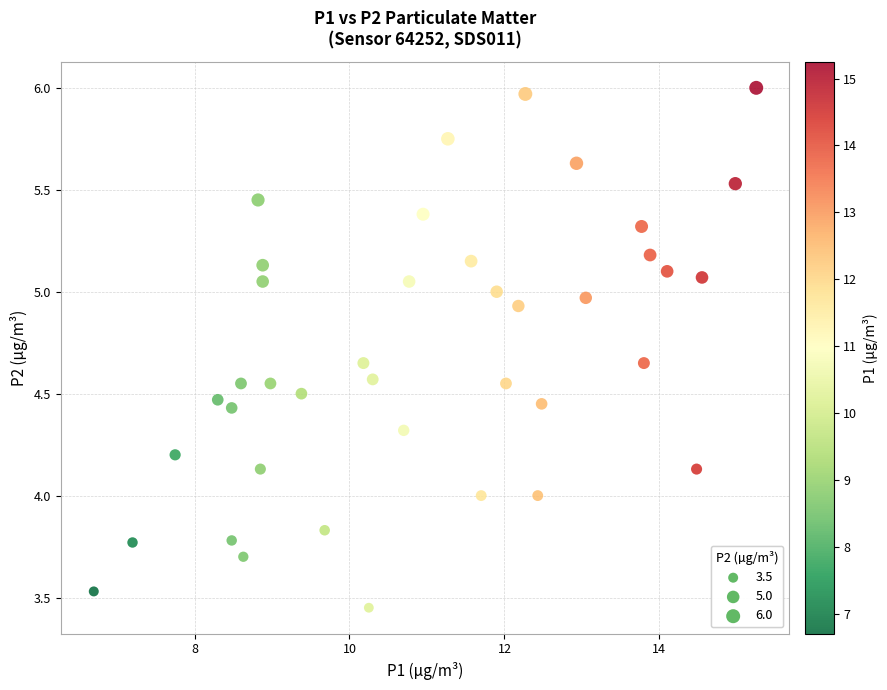

What is the range of X values (max minus min)?

8.6